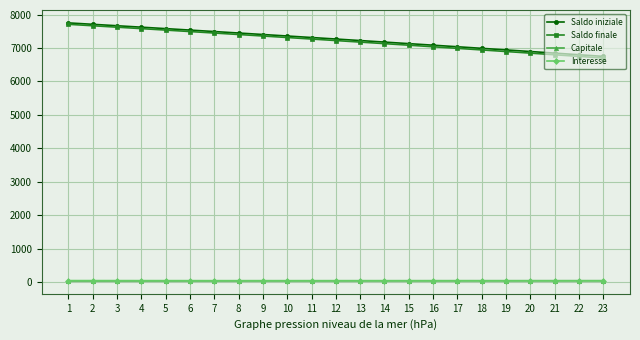

What is the average value of the Capitale series?

45.6